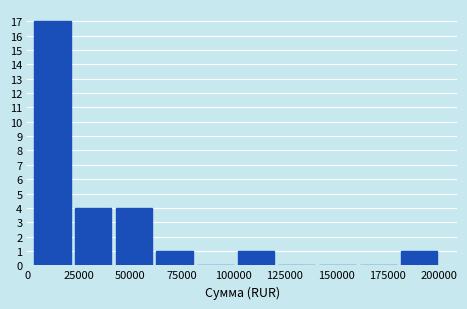

Around what value on the x-axis is the tallest bar? Give the approximate position of its centre, as read against the axis.

10000